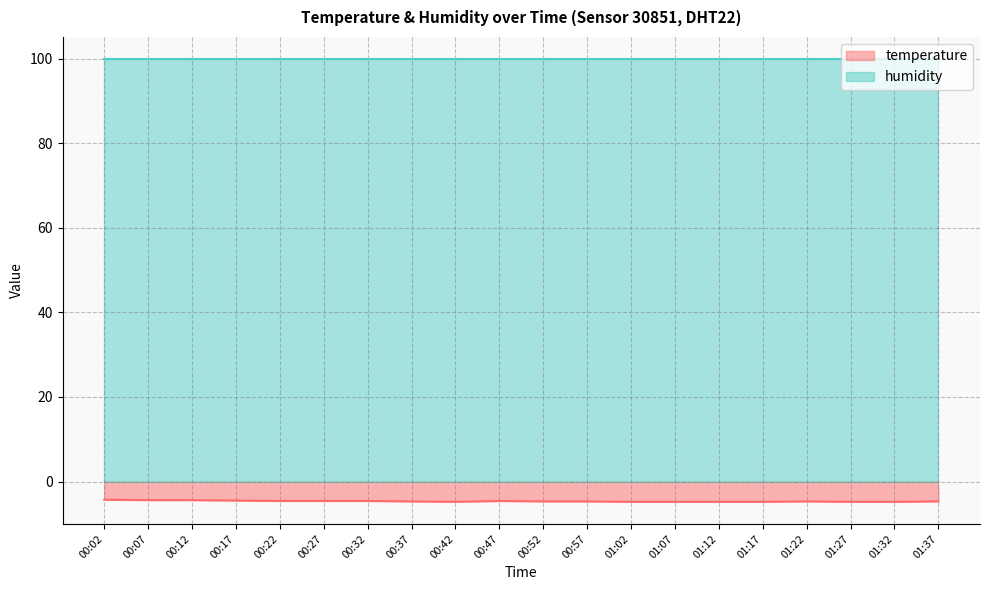

List the labels in order of value, largest first.

00:02, 00:07, 00:12, 00:17, 00:22, 00:27, 00:32, 00:47, 00:37, 00:52, 00:57, 01:22, 01:37, 00:42, 01:02, 01:07, 01:12, 01:17, 01:27, 01:32